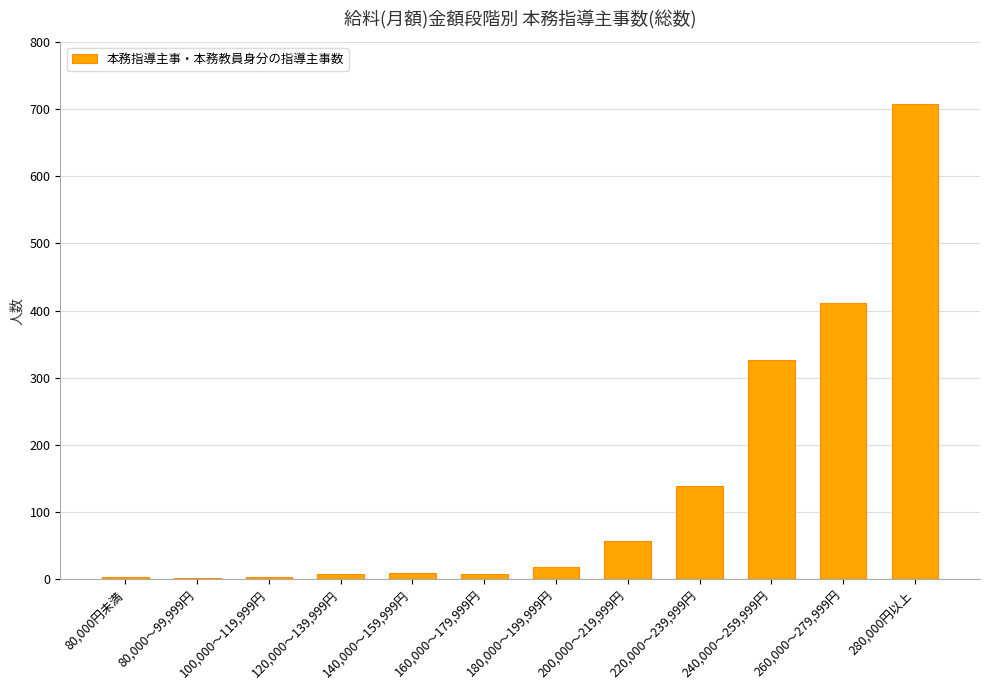

Approximately how many times larger is the value at 120,000～139,999円 compared to 200,000～219,999円?

0.1